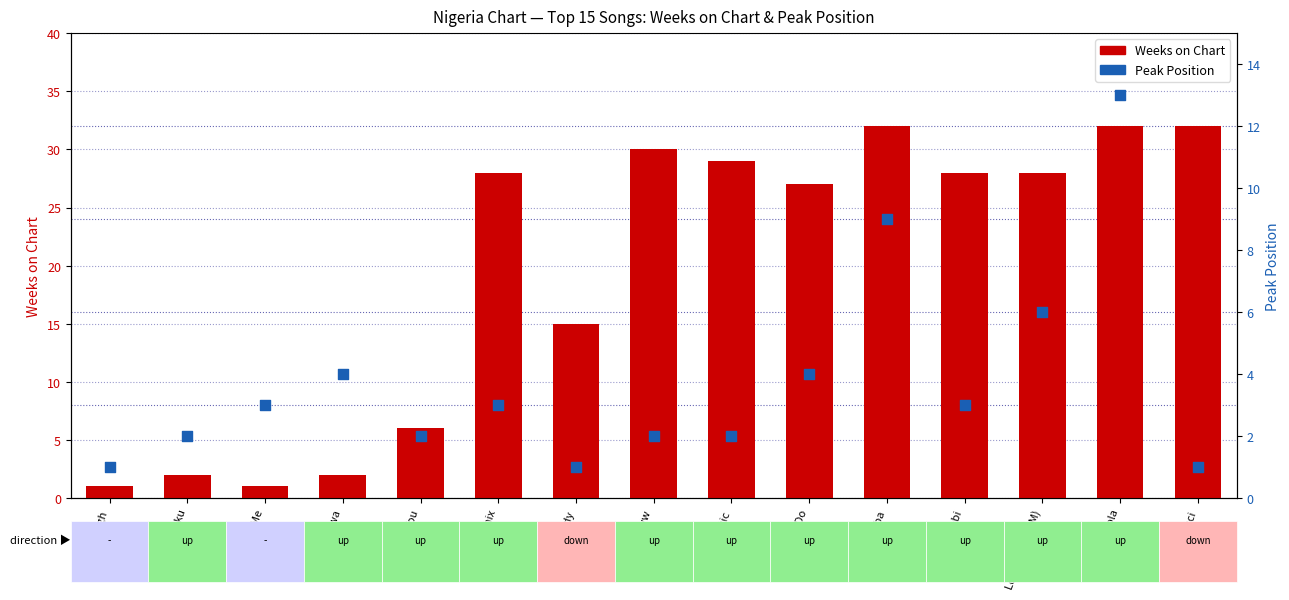

At which category is the sum across all series the highest?

Hola Hola